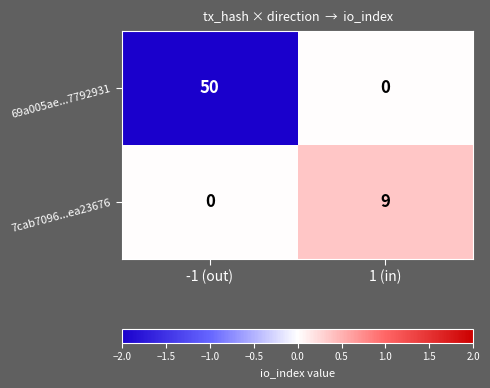

What is the total value across all series at -1 (out)?

50